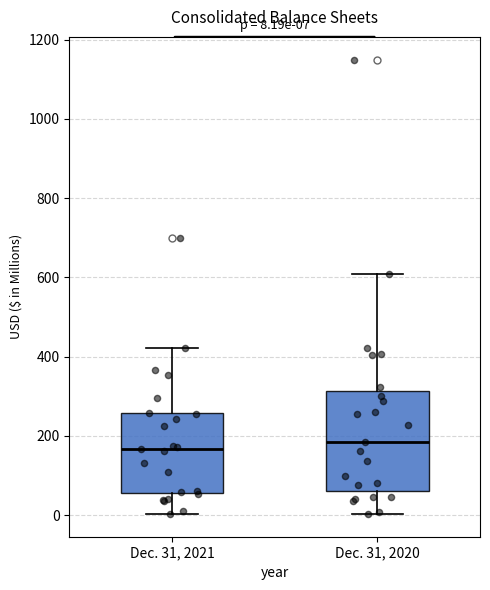

Comparing the boxes themselves (not the whiskers), which one is the tallest?

Dec. 31, 2020